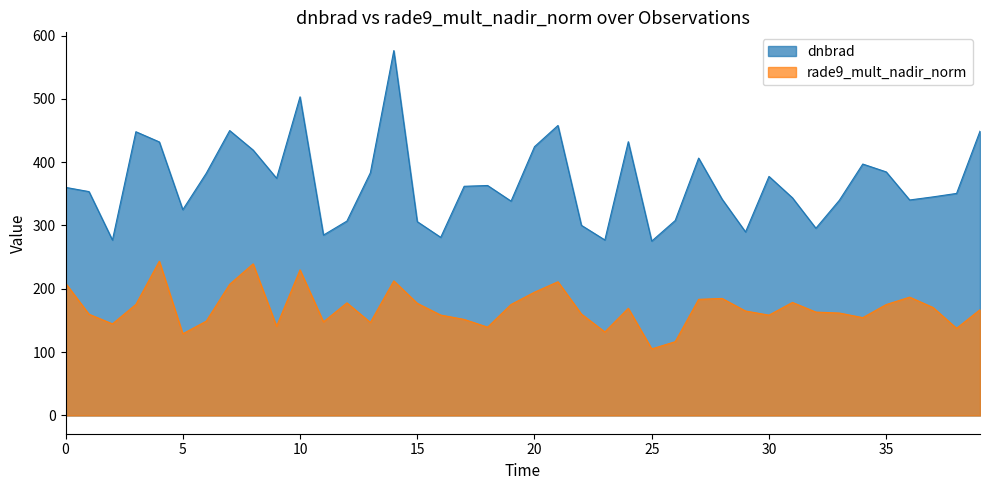

Between 4 and 2, which is larger?

4